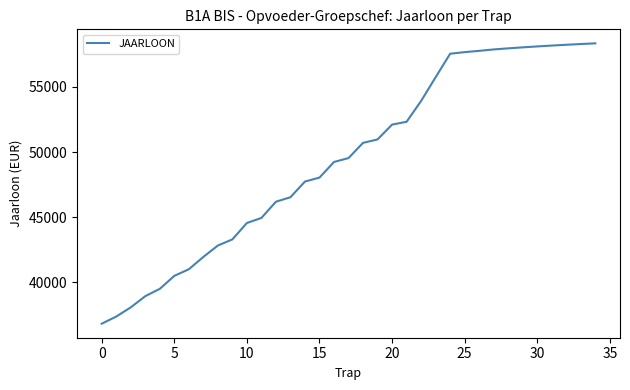

What is the difference between the maximum and minimum values?

21549.9